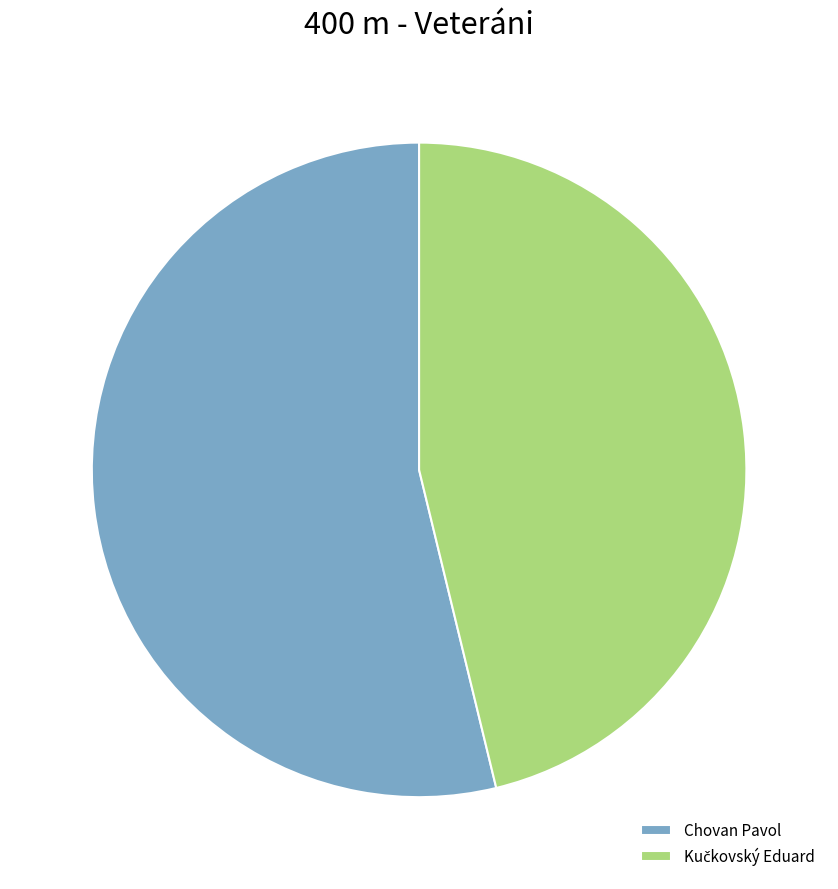

Is there a majority slice in this chart?

Yes